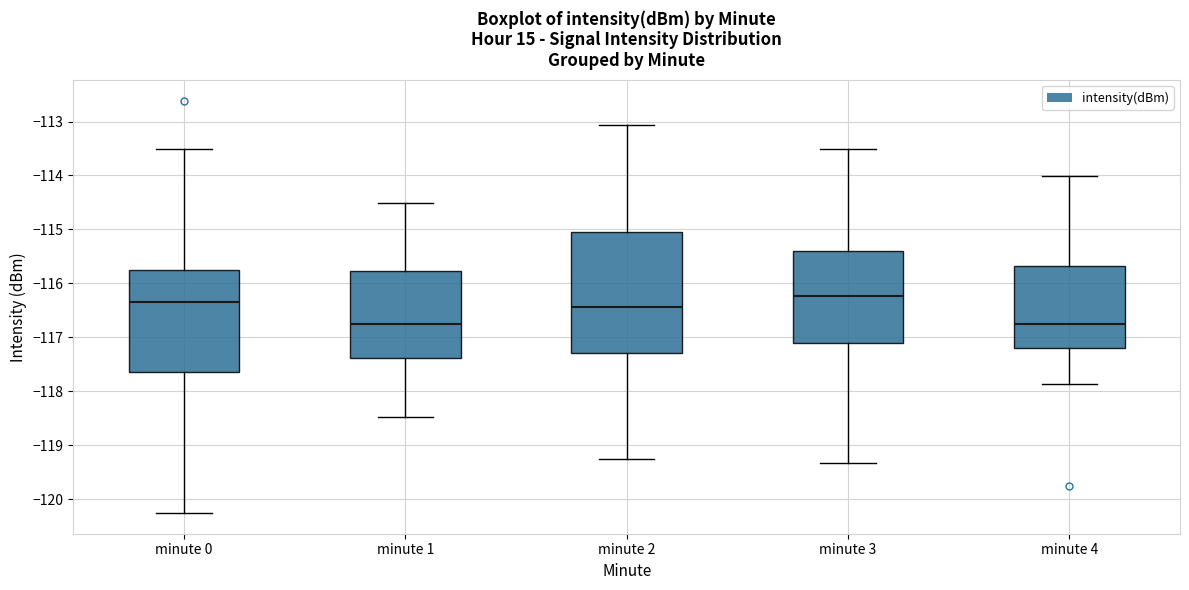

Where does the upper whisker of the box for minute 0 end on the y-axis? The values are not printed on the chart, so give them approximately, as read against the axis.

-113.5